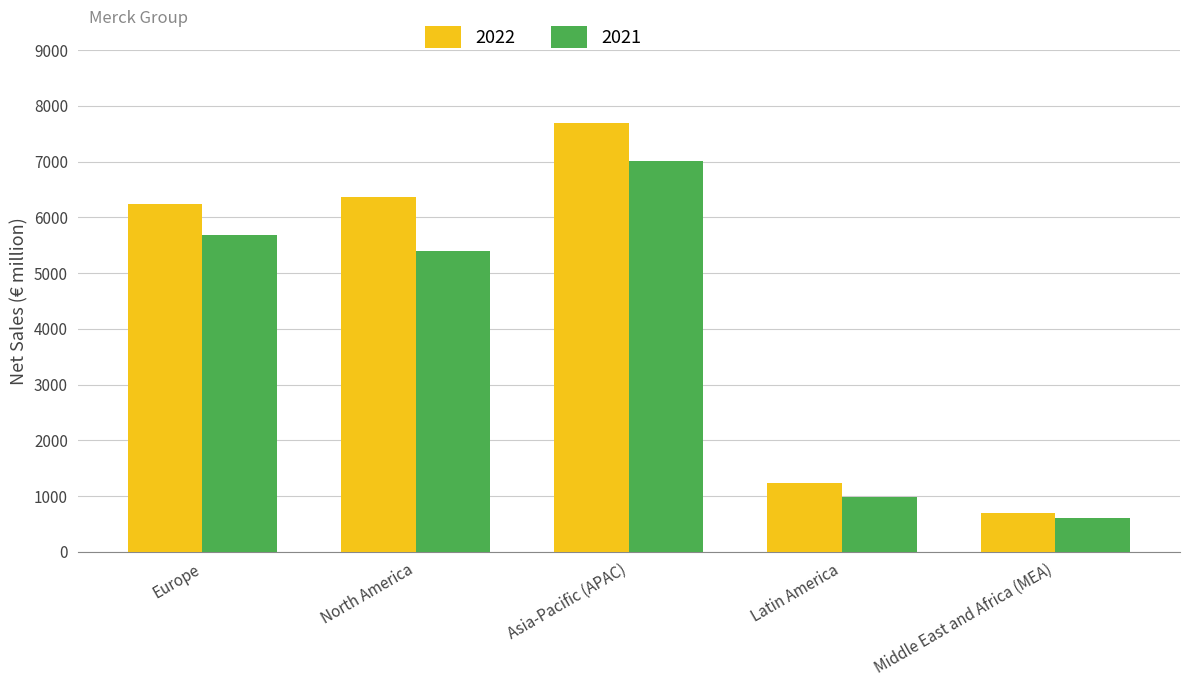

The 2022 series shows 2111 at Latin America. True or false?

False